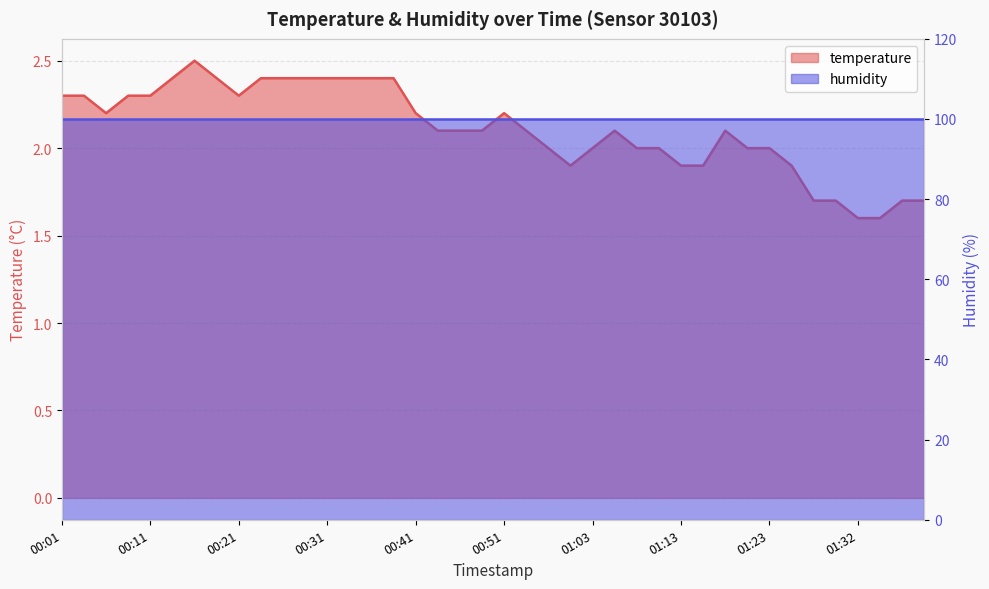

The chart shows a value of 1.1 at 00:18. True or false?

False